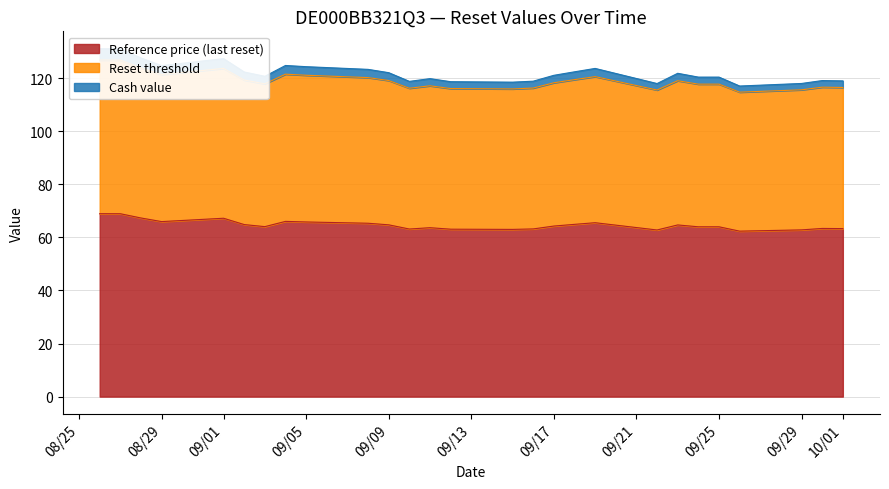

In Cash value, how many points are higher than both neighbors (excluding endpoints)?

6